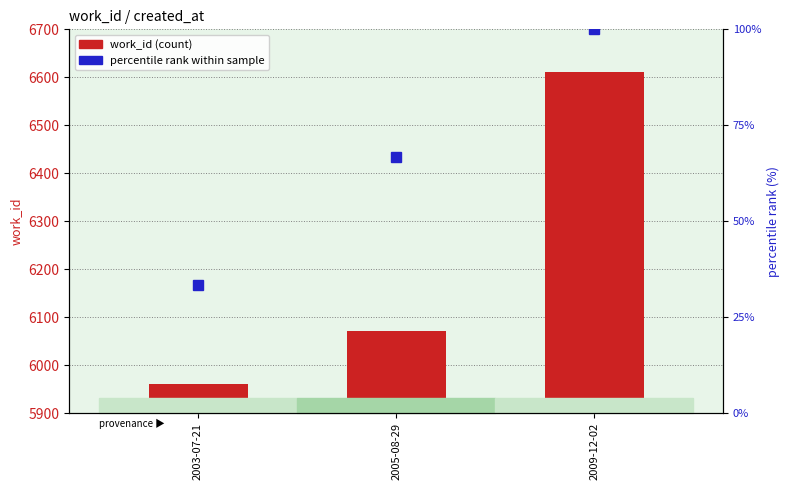

What is the average value of the percentile rank within sample series?

66.6